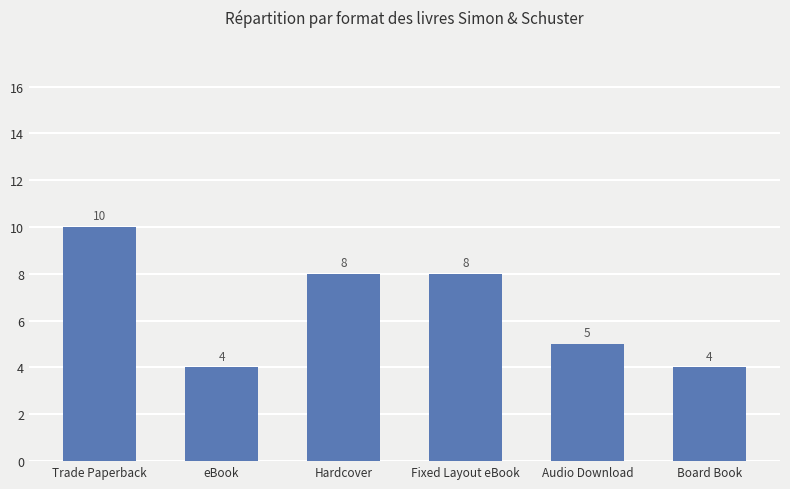

How many values are between 4 and 8?

5